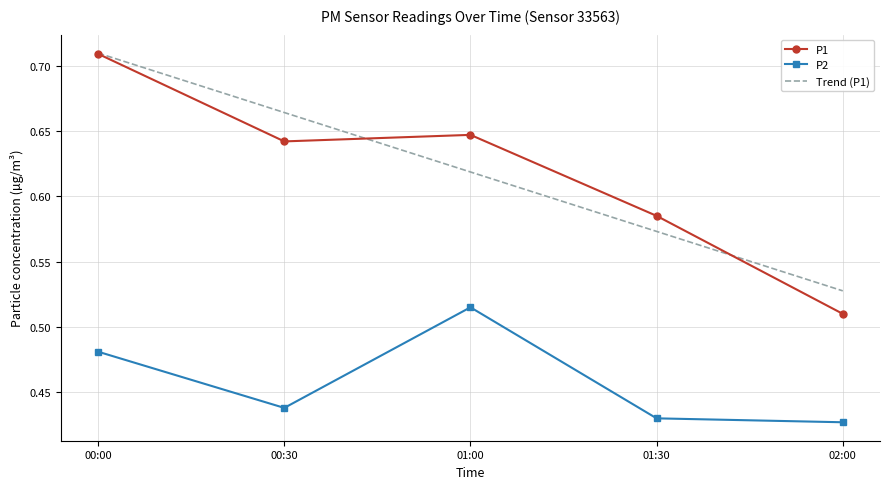

Rank the series at 02:00 from lowest to highest value.

P2, P1, Trend (P1)